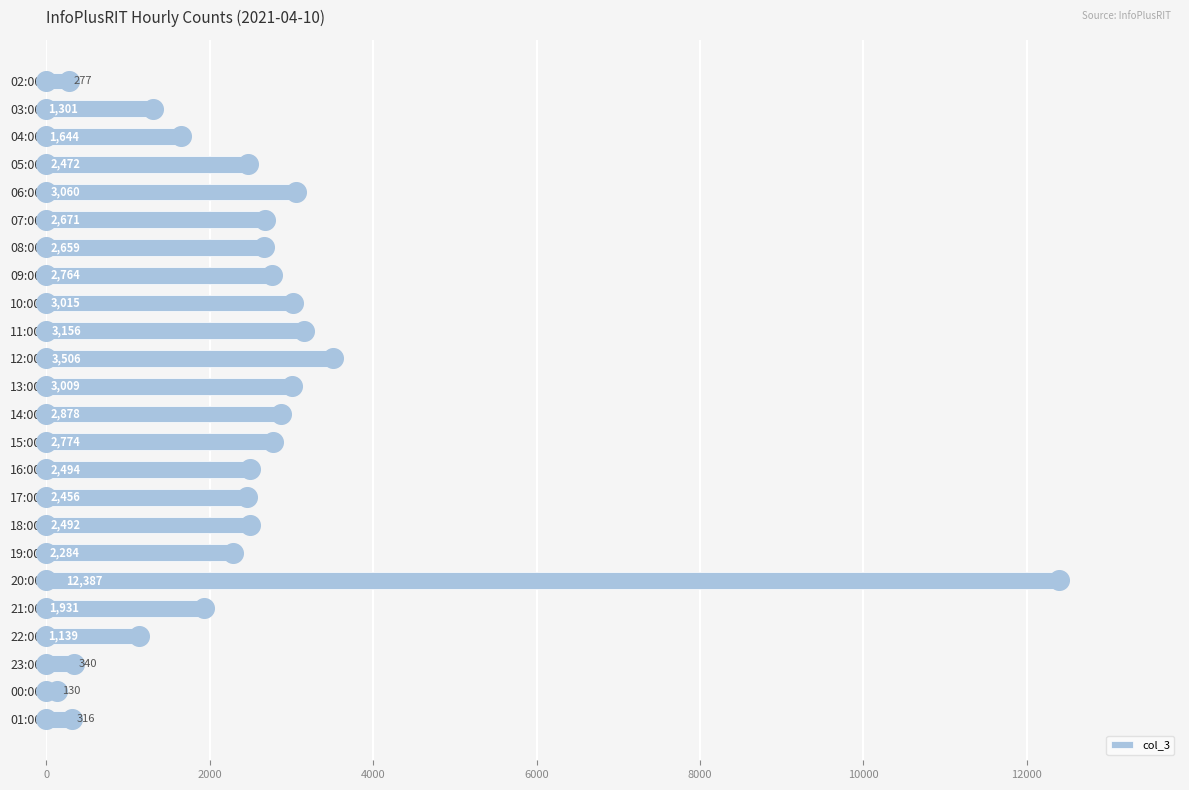

The value of col_3 at 06:00 is 3060. True or false?

True